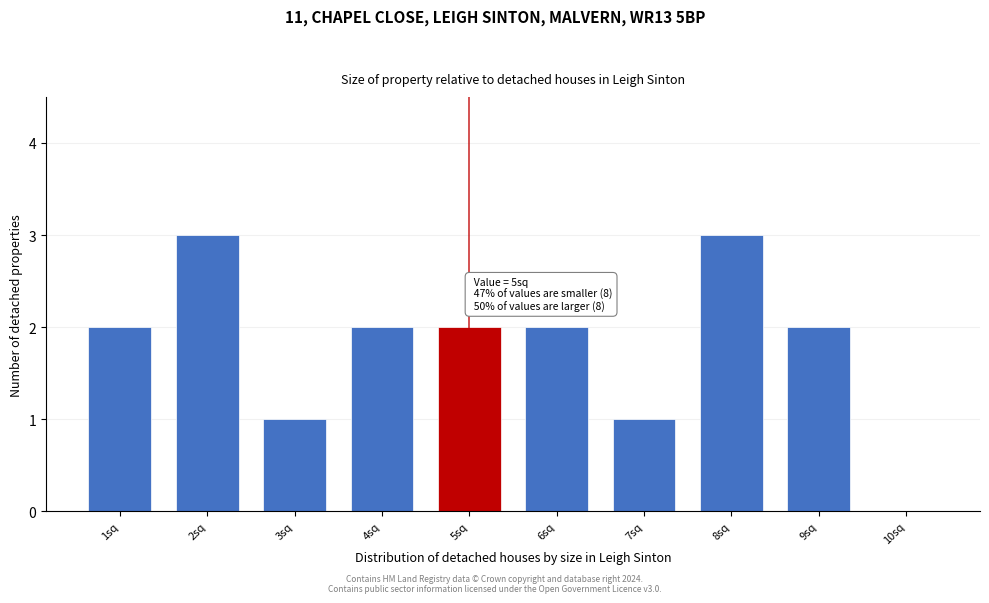

Reading left to right, extract all data points from this chart.

1sq=2	2sq=3	3sq=1	4sq=2	5sq=2	6sq=2	7sq=1	8sq=3	9sq=2	10sq=0